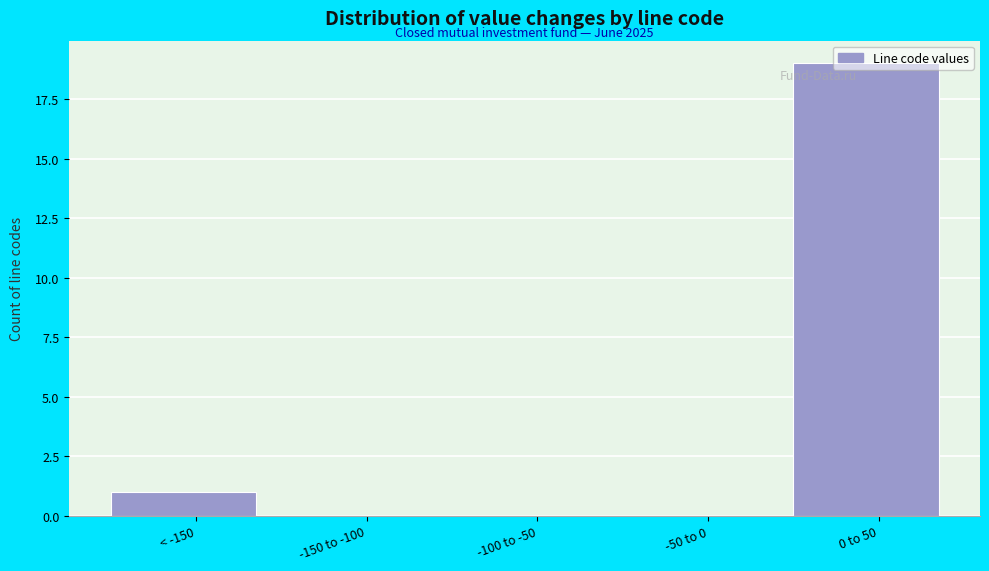

What is the sum of all values?

20